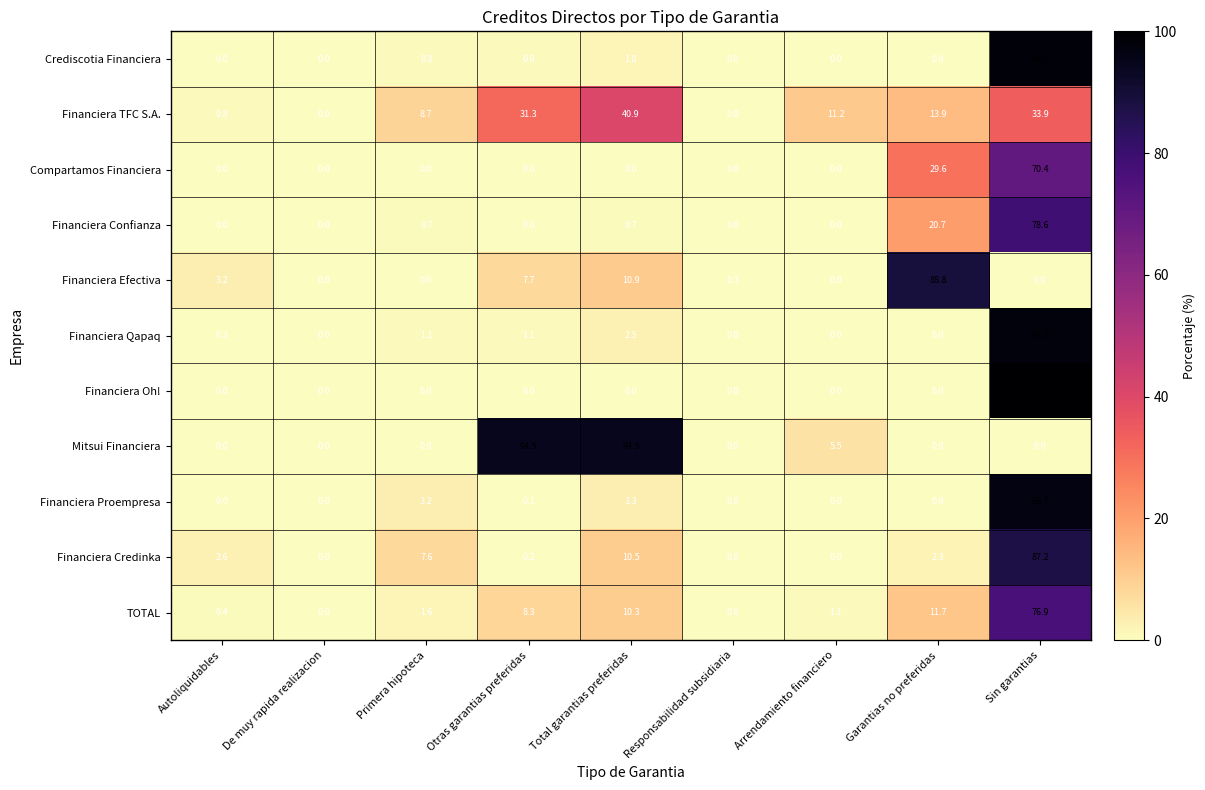

Which series has the widest spread of values?

Financiera Oh!